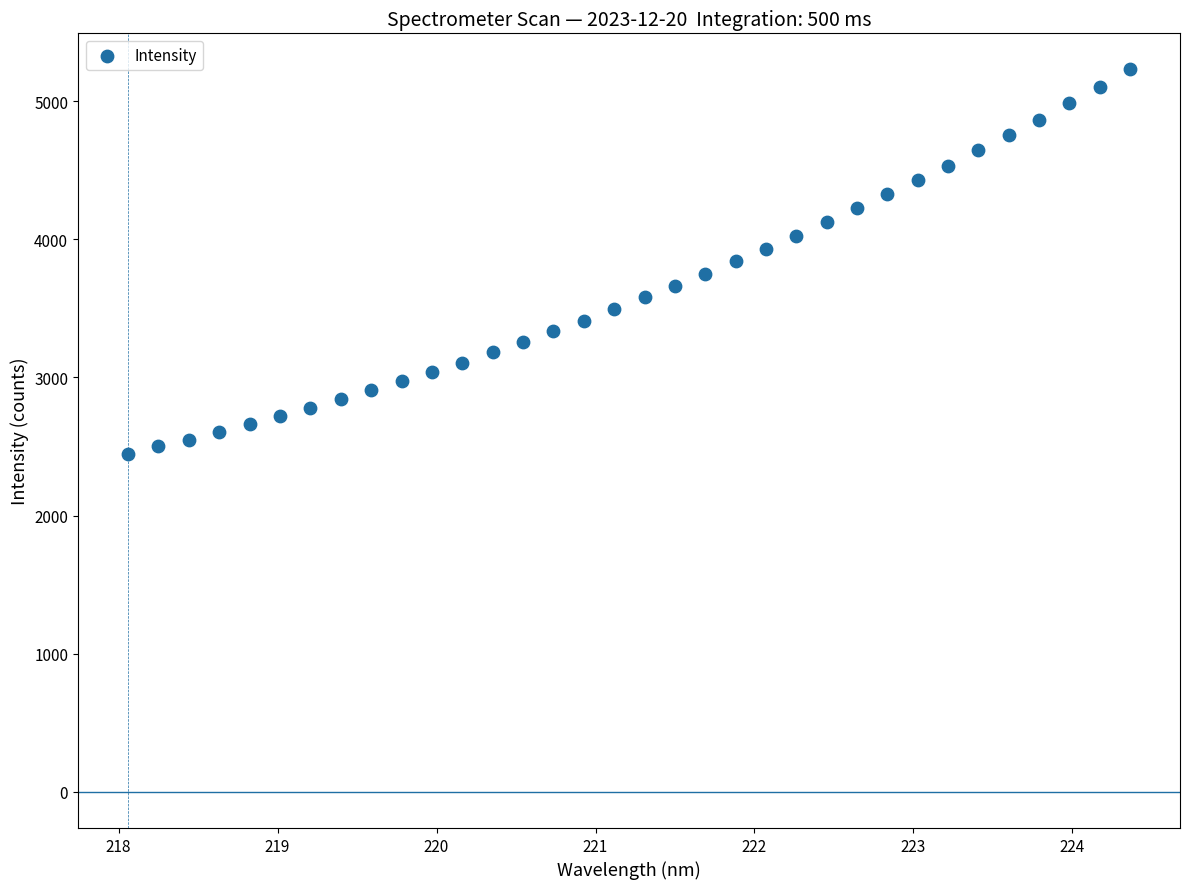

What is the range of X values (max minus min)?

6.3